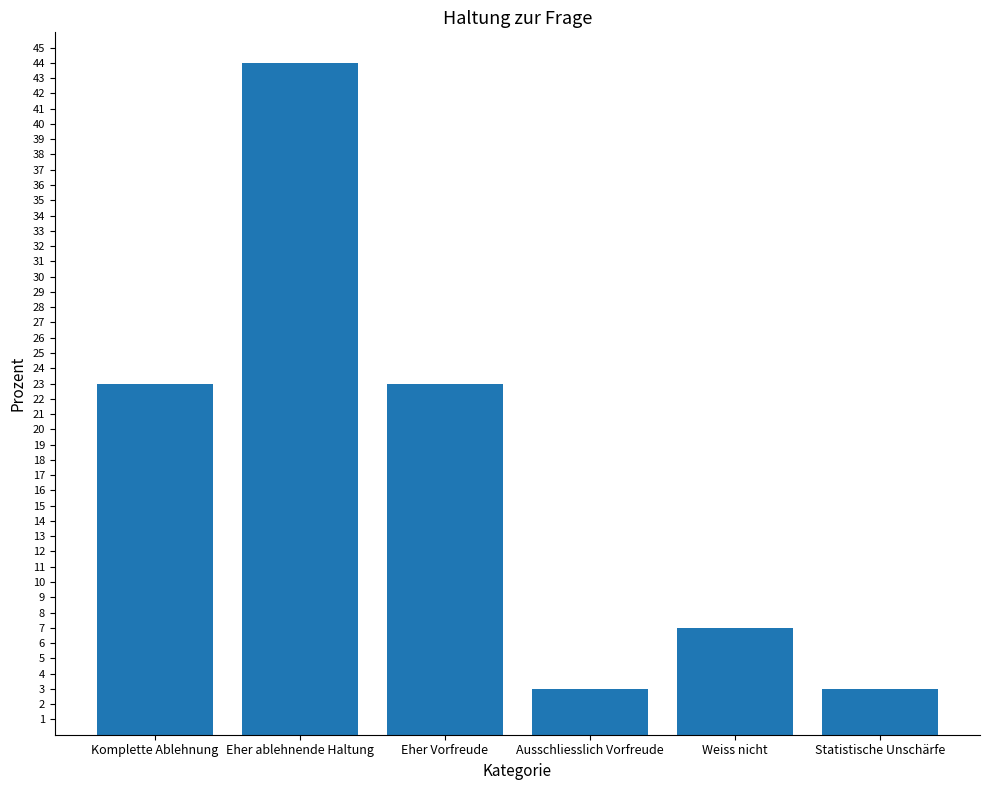

What is the difference between the maximum and minimum values?

41